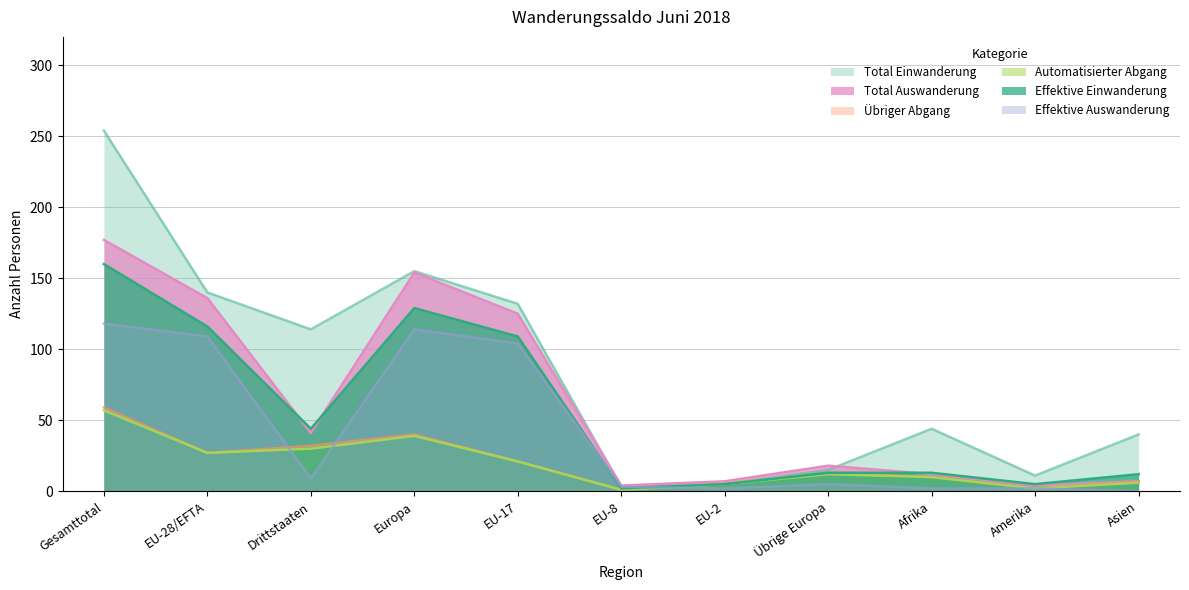

What is the label of the 6th point from the left?

EU-8